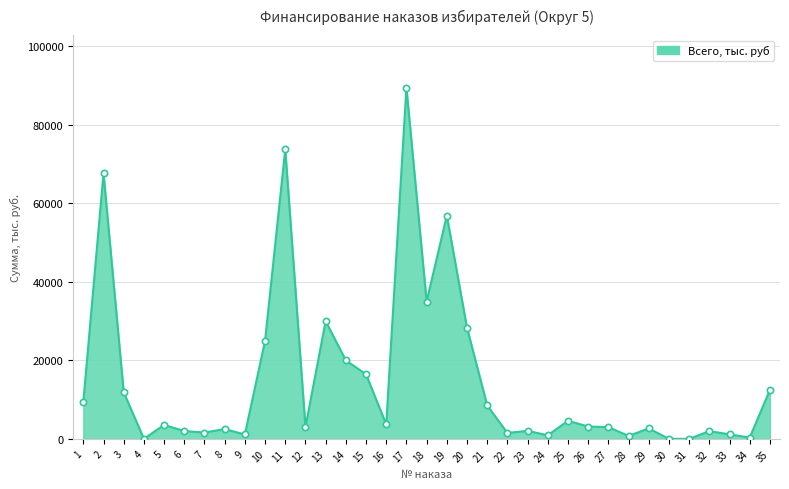

What is the sum of the values at 12 and 3?

14875.0